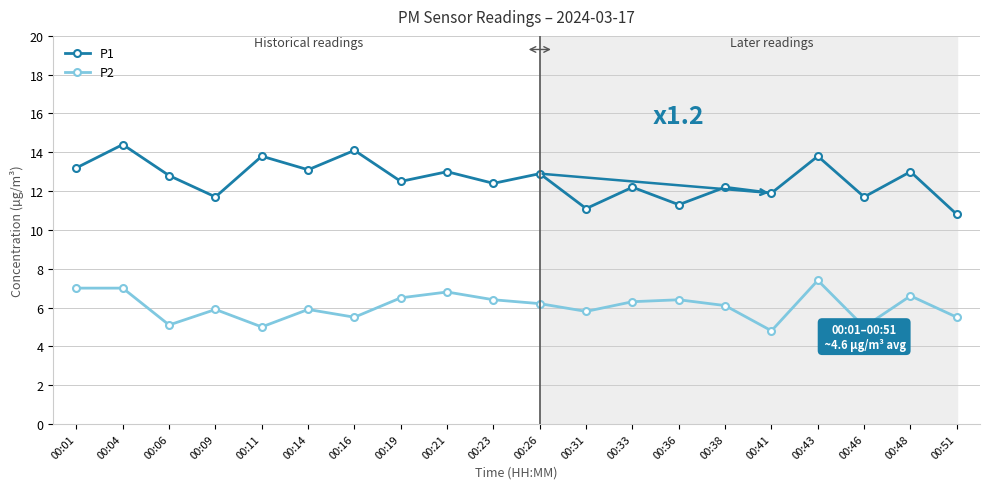

What is the value of the P1 point at the 7th from the left?

14.1